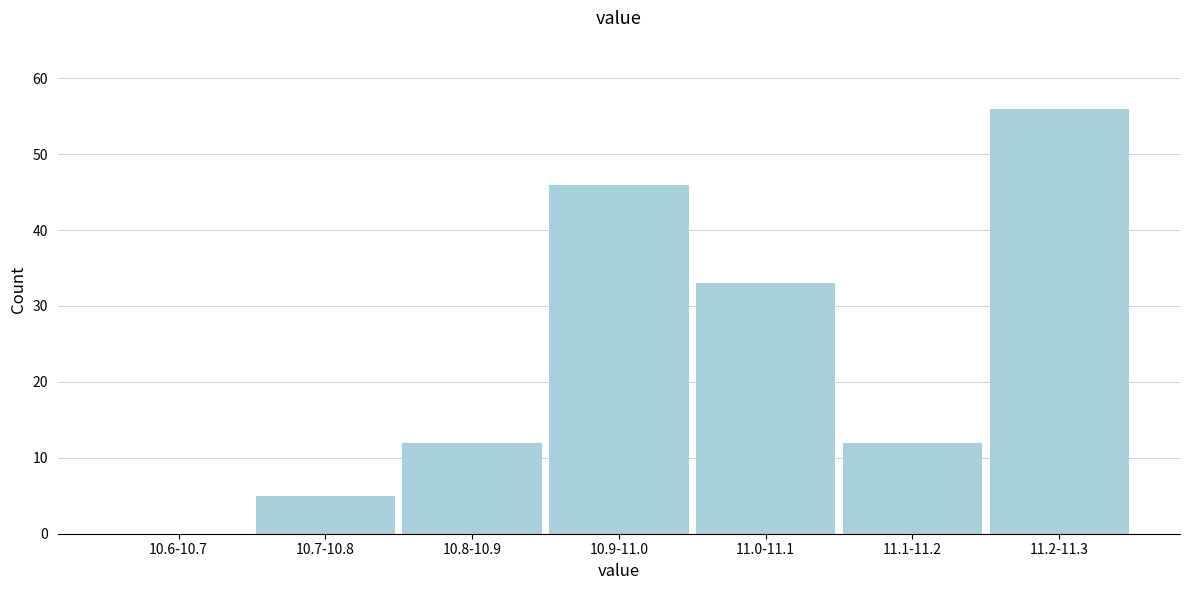

Reading right to left, list all the values displayed in this chart.

11.2-11.3=56	11.1-11.2=12	11.0-11.1=33	10.9-11.0=46	10.8-10.9=12	10.7-10.8=5	10.6-10.7=0